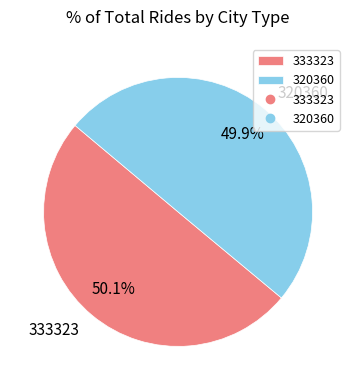

What is the ratio of the value at 333323 to the value at 320360?

1.0